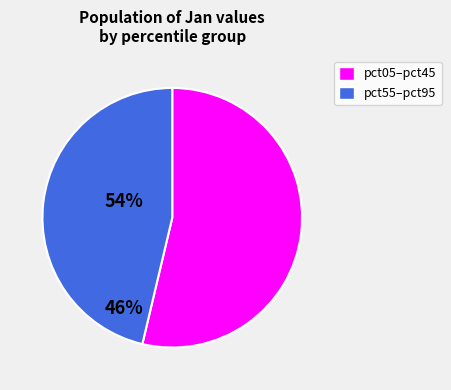

Is there any slice that represents more than half of the pie?

Yes